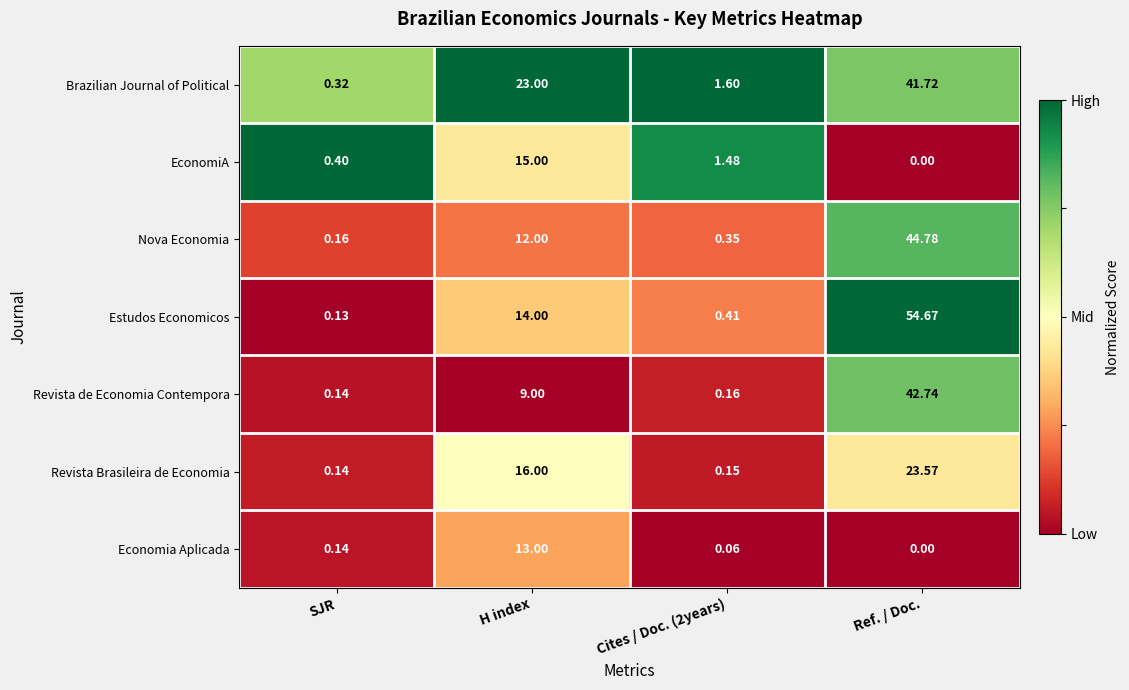

List the series in order of their peak value, highest first.

Estudos Economicos, Nova Economia, Revista de Economia Contempora, Brazilian Journal of Political, Revista Brasileira de Economia, EconomiA, Economia Aplicada